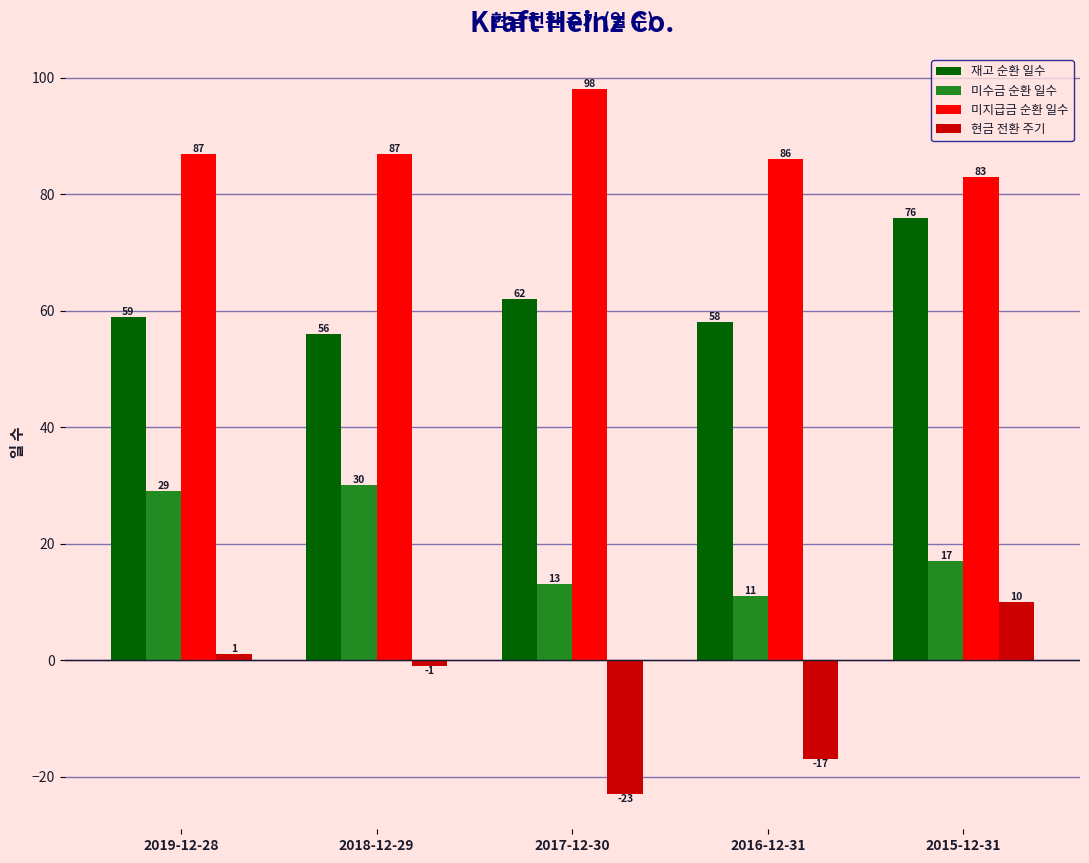

Which series has the largest total across all categories?

미지급금 순환 일수